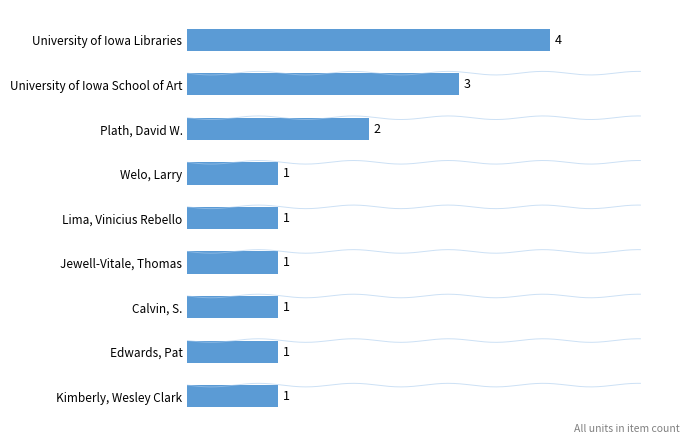

Count the number of values greater than 1.

3